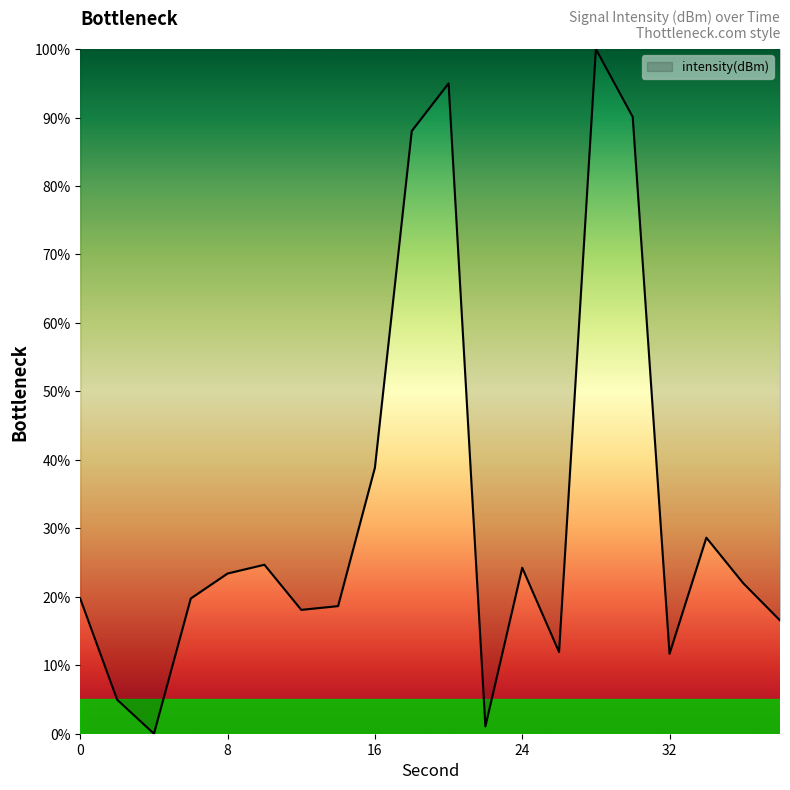

How many positive values are there?

19